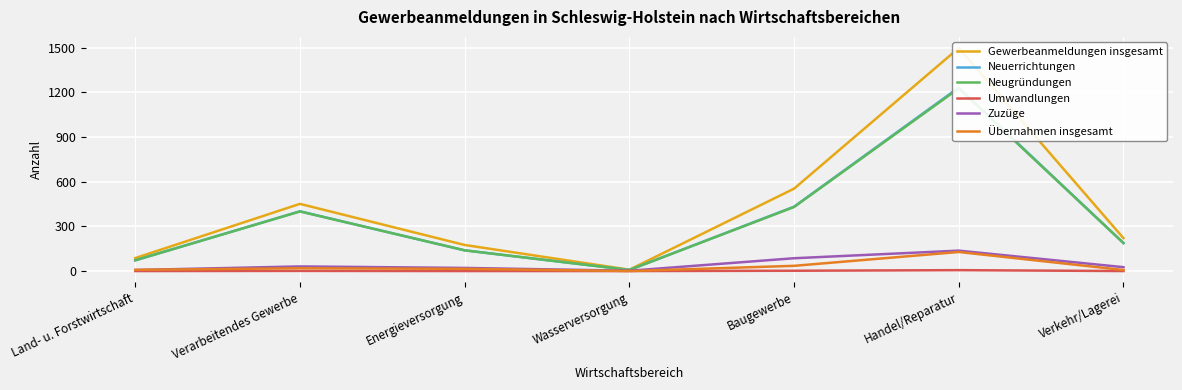

How many series are shown in this chart?

6